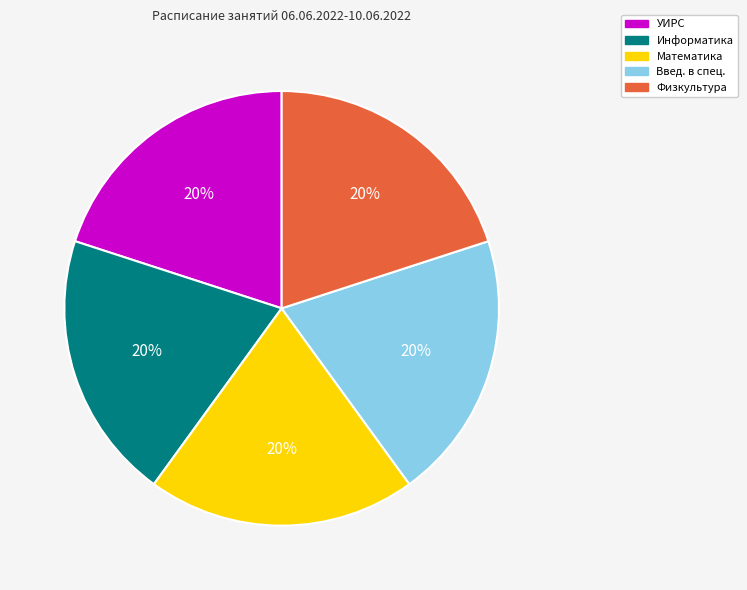

Is there any slice that represents more than half of the pie?

No